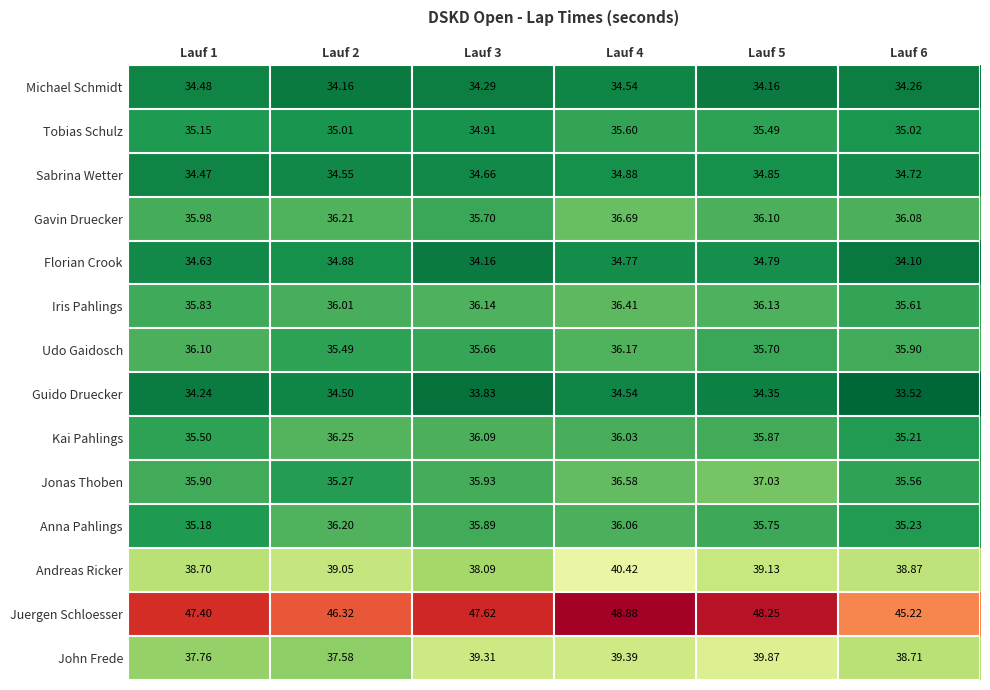

Which series has the largest total across all categories?

Juergen Schloesser